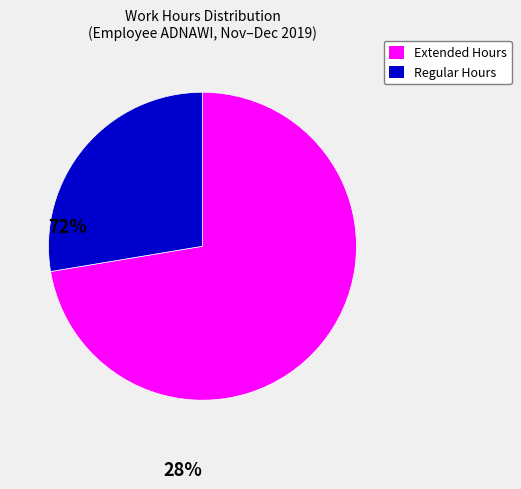

Is there a majority slice in this chart?

Yes